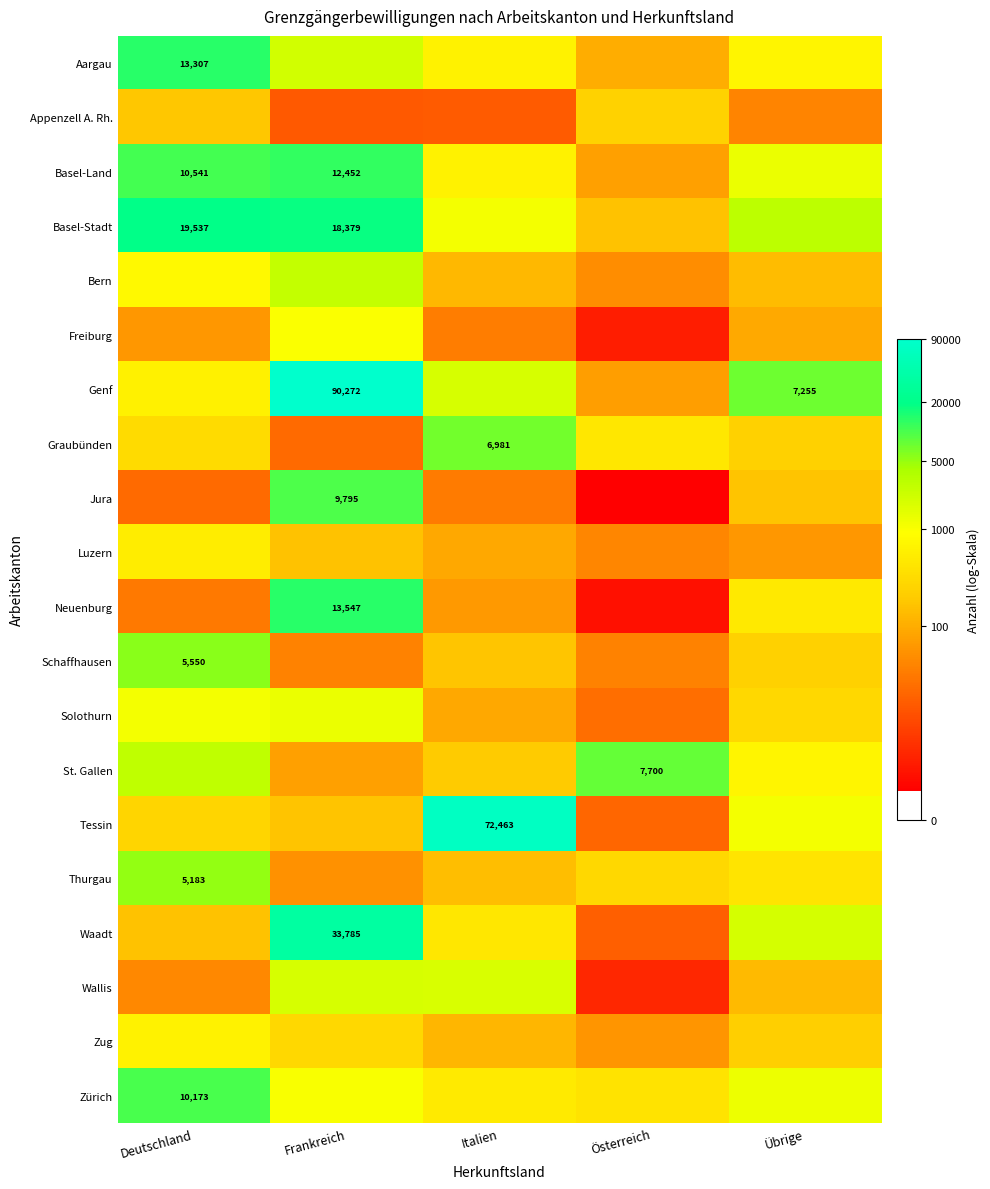

Is it true that Luzern equals 1.6 at Österreich?

False